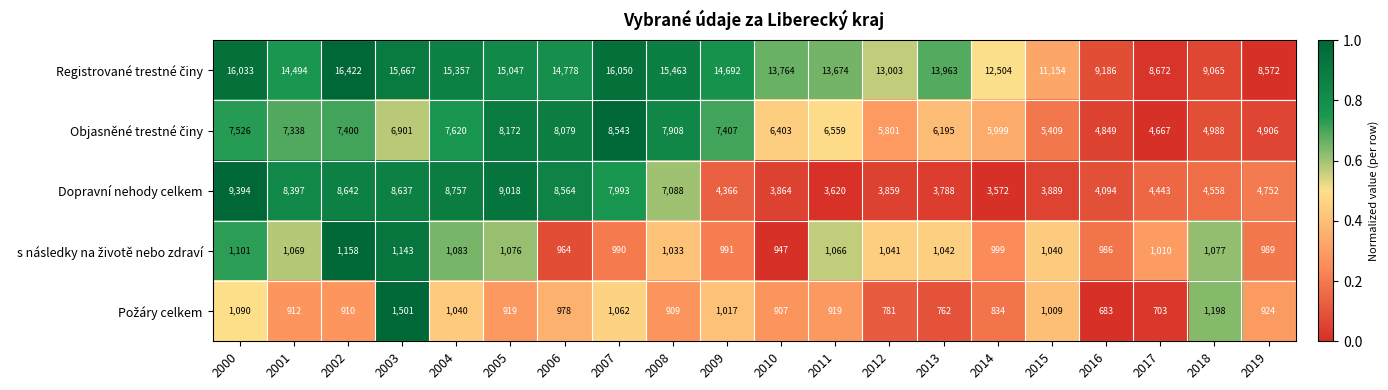

What is the sum of all Dopravní nehody celkem values?

121295